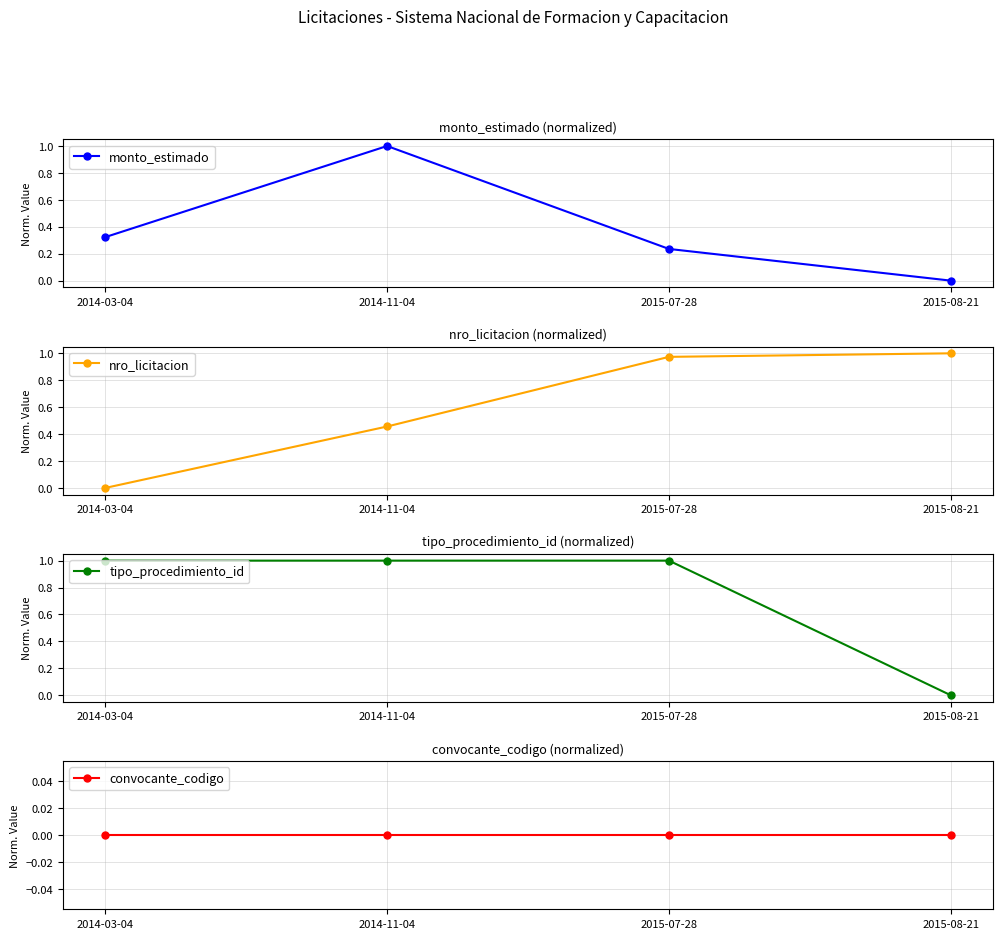

The value of convocante_codigo at 2014-11-04 is 0.0. True or false?

True